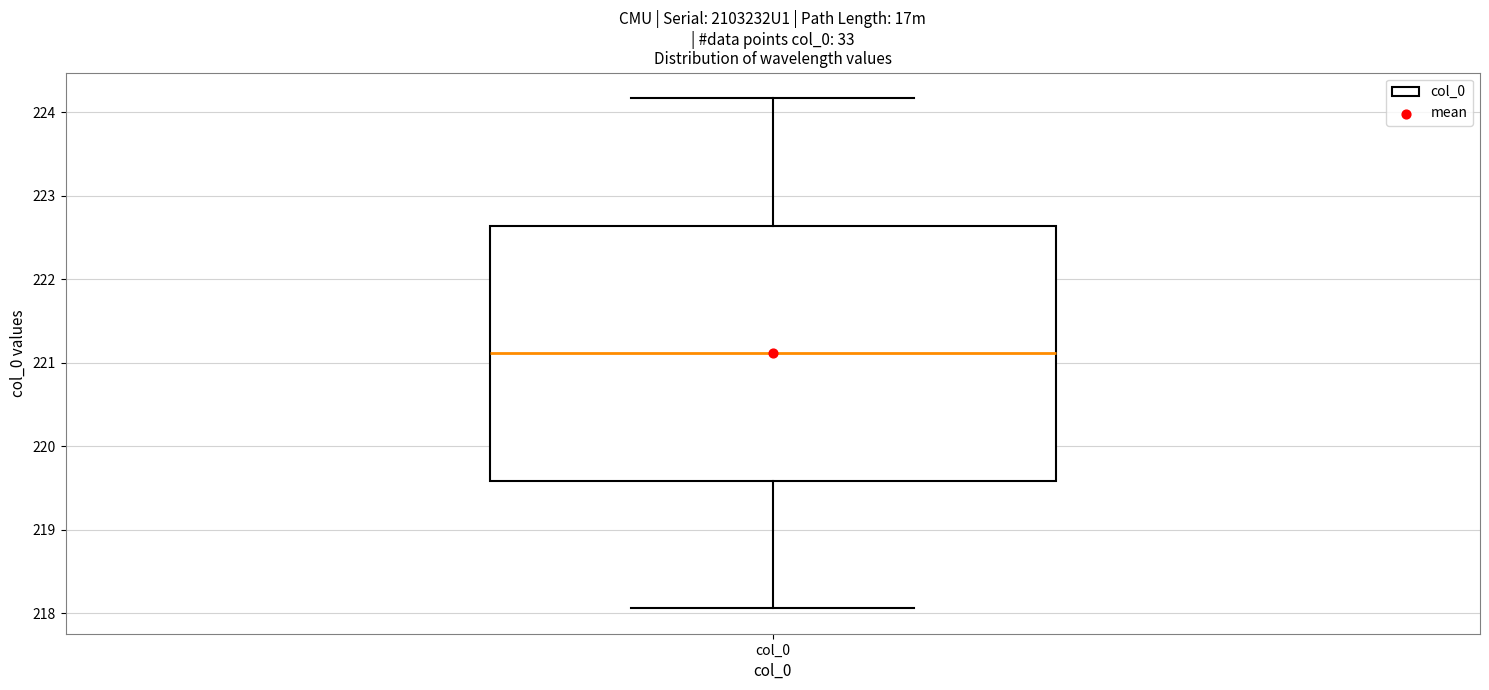

Transcribe this box plot: give where the median line is, the range the box spans, and where the two whiskers end, as read against the y-axis. The values are not printed on the chart, so give them approximately, as read against the axis.

median 221.1, box 219.6 to 222.6, whiskers 218.1 to 224.2